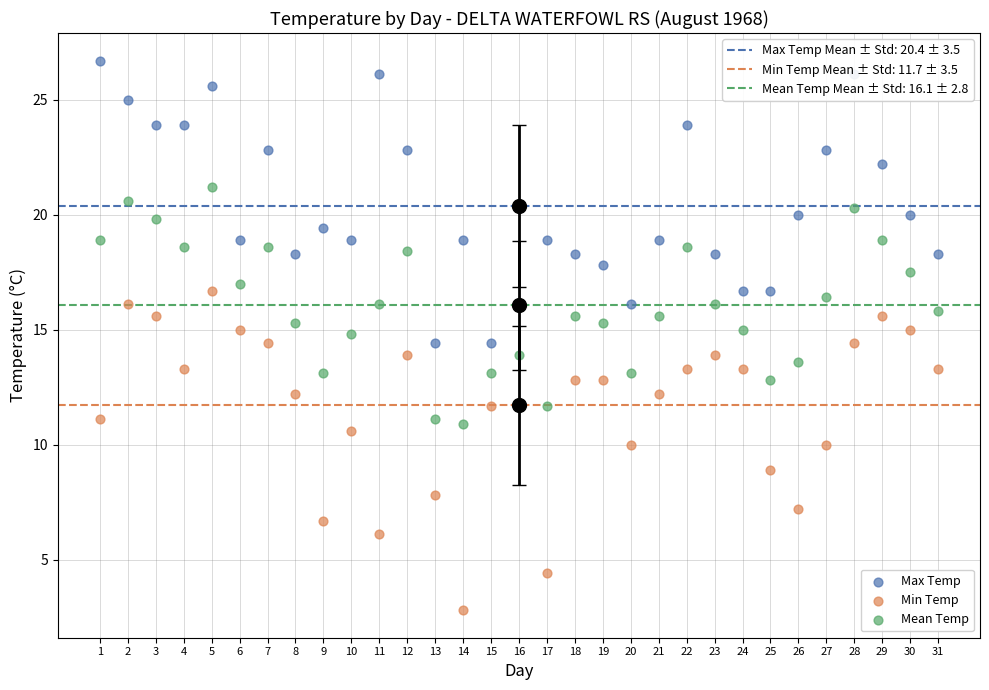

Which series has the widest spread of Y values?

Min Temp